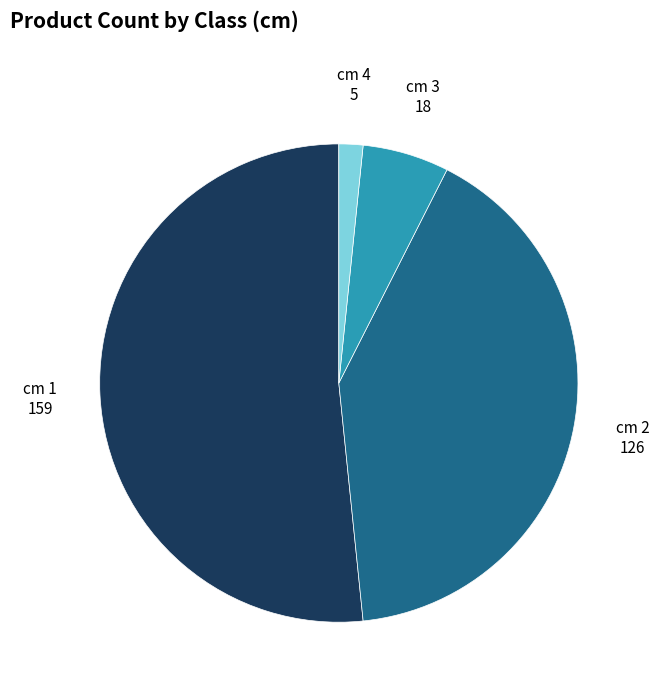

Does any single category account for the majority?

Yes